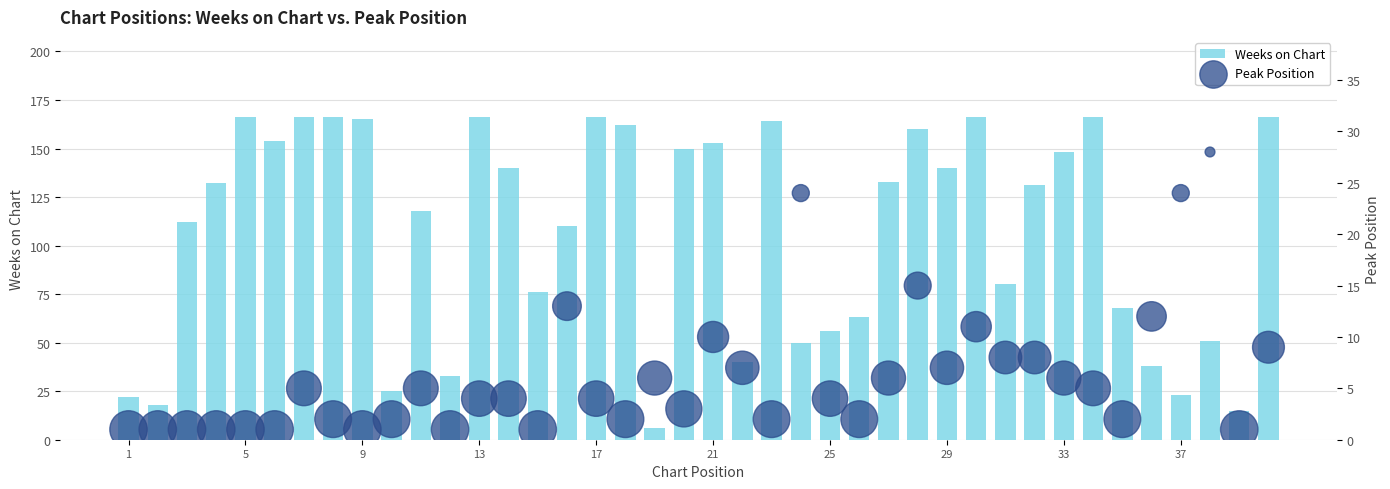

Which series reaches the maximum Y coordinate?

Weeks on Chart